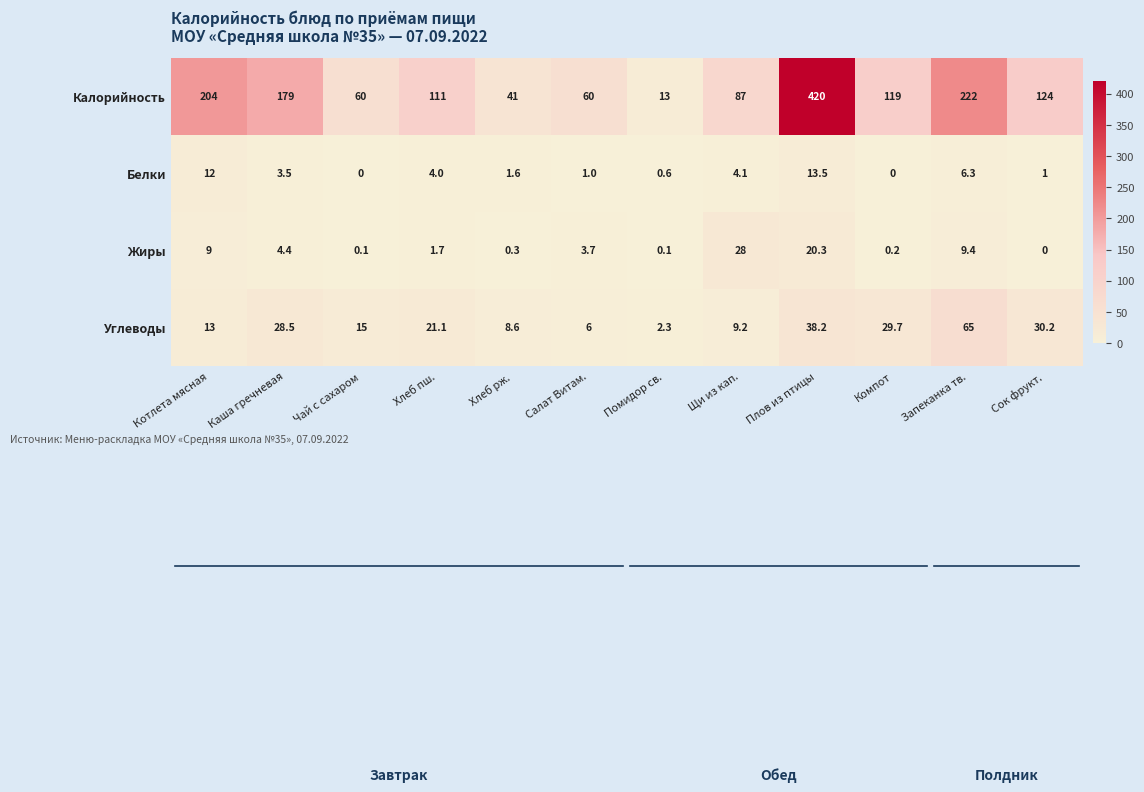

At how many categories does at least one series exceed 363?

1